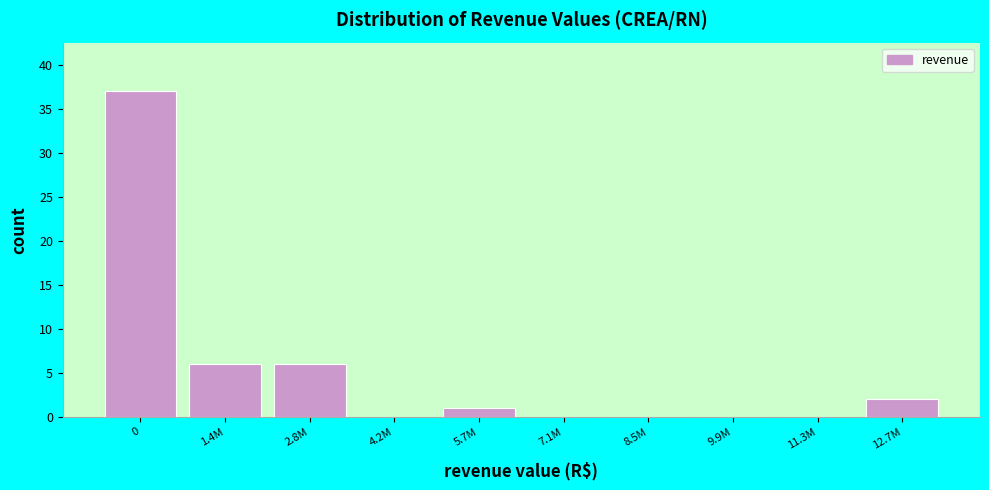

Reading left to right, transcribe all the data shown in this chart.

0=37	1.4M=6	2.8M=6	4.2M=0	5.7M=1	7.1M=0	8.5M=0	9.9M=0	11.3M=0	12.7M=2